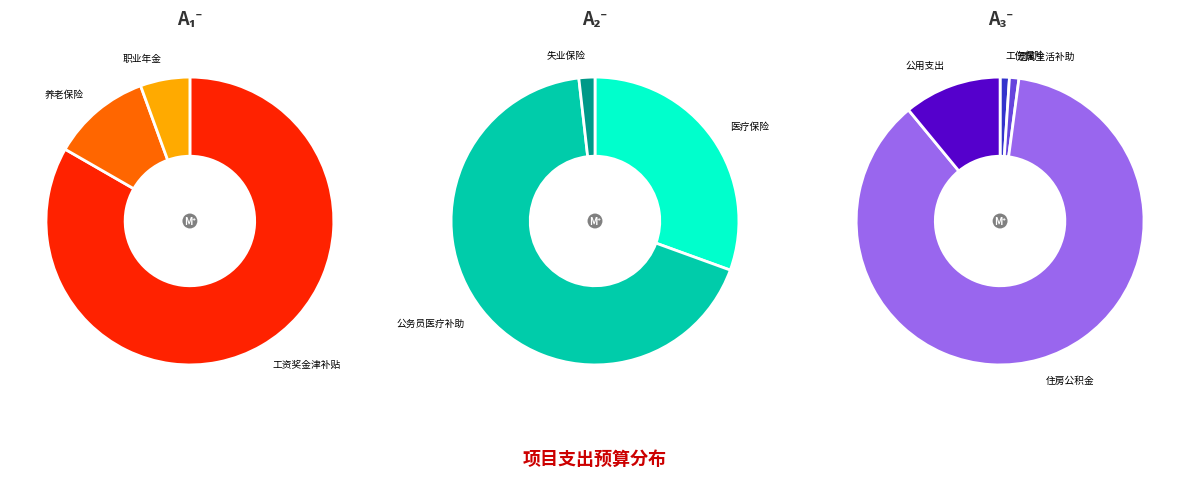

Which category has the smallest portion of the pie?

工伤保险